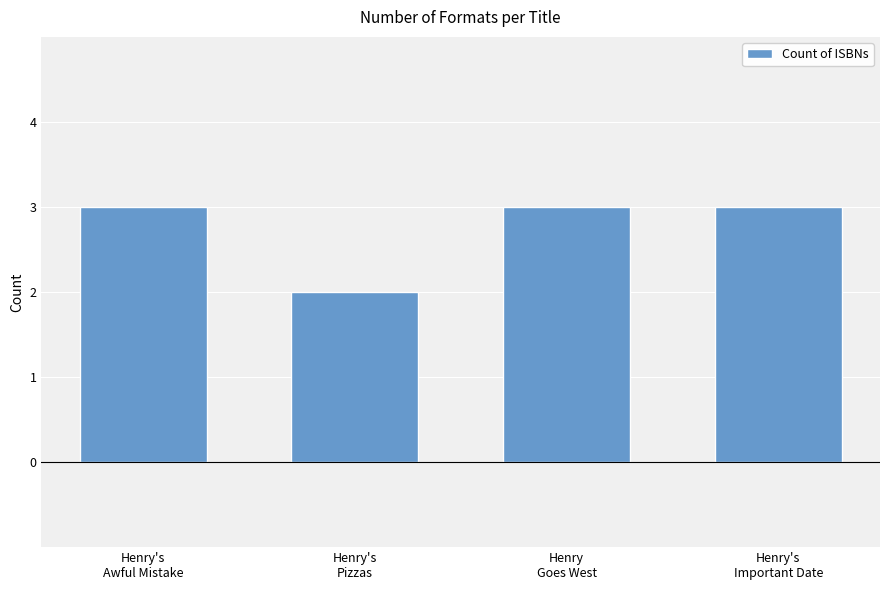

Where is the data nearest to the value 2?

Henry's
Pizzas